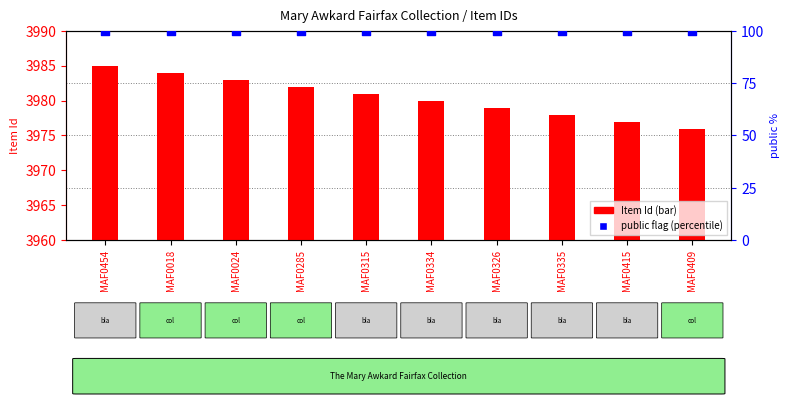

Which series reaches the maximum Y coordinate?

Item Id